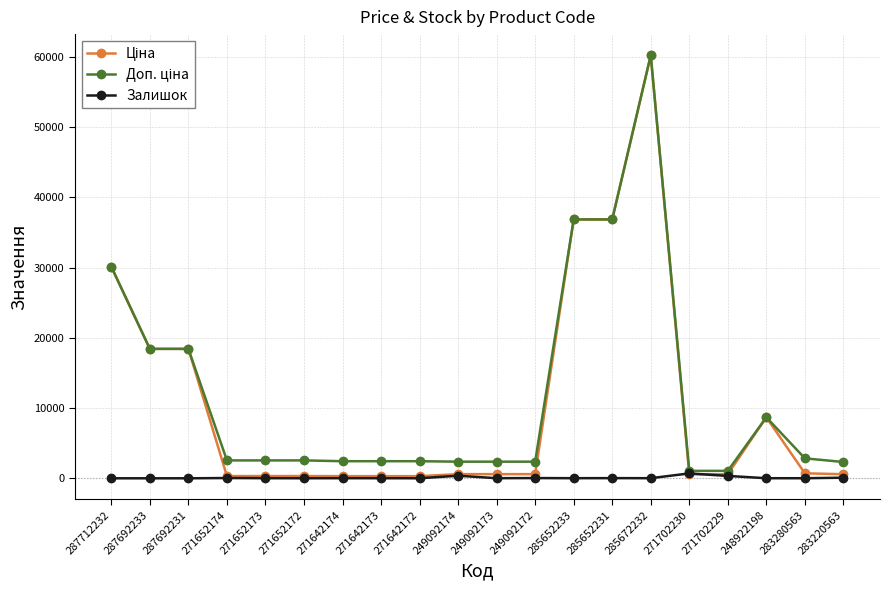

At which category is the sum across all series the highest?

285672232